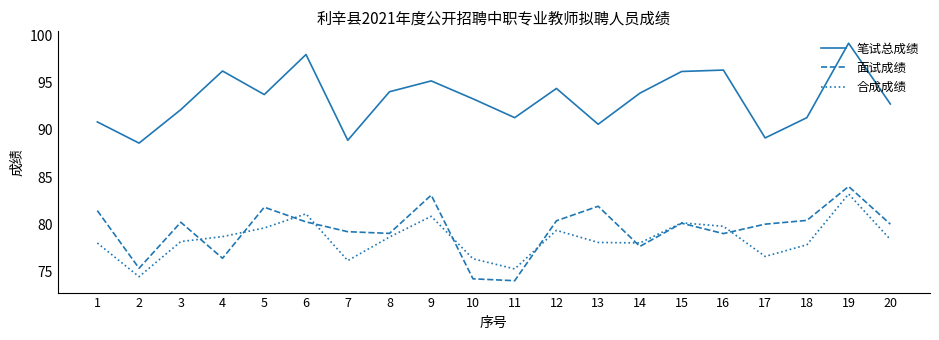

Is the value of 面试成绩 at 9 greater than the value of 笔试总成绩 at 10?

No